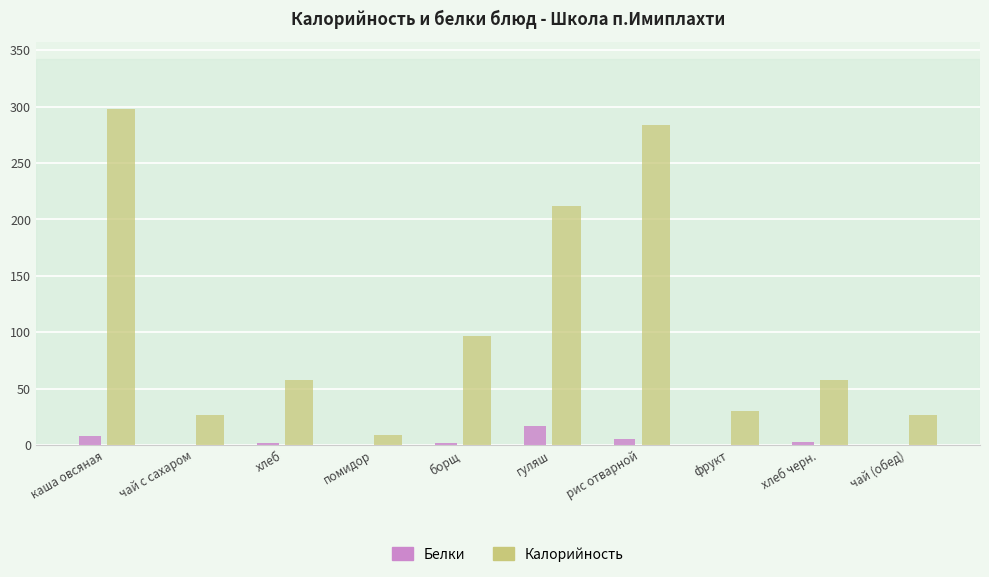

Which series has the largest total across all categories?

Калорийность